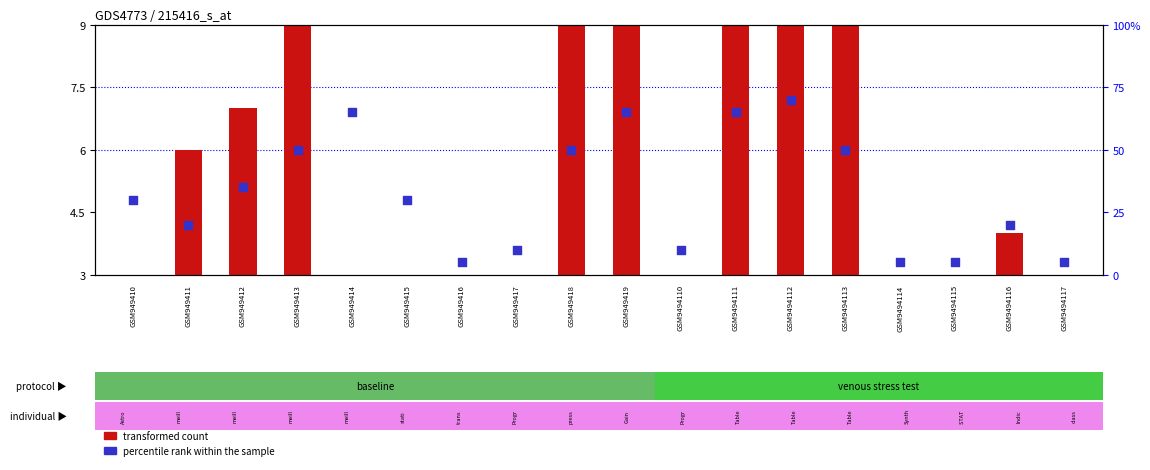

What are all the series names shown in the legend?

transformed count, percentile rank within the sample